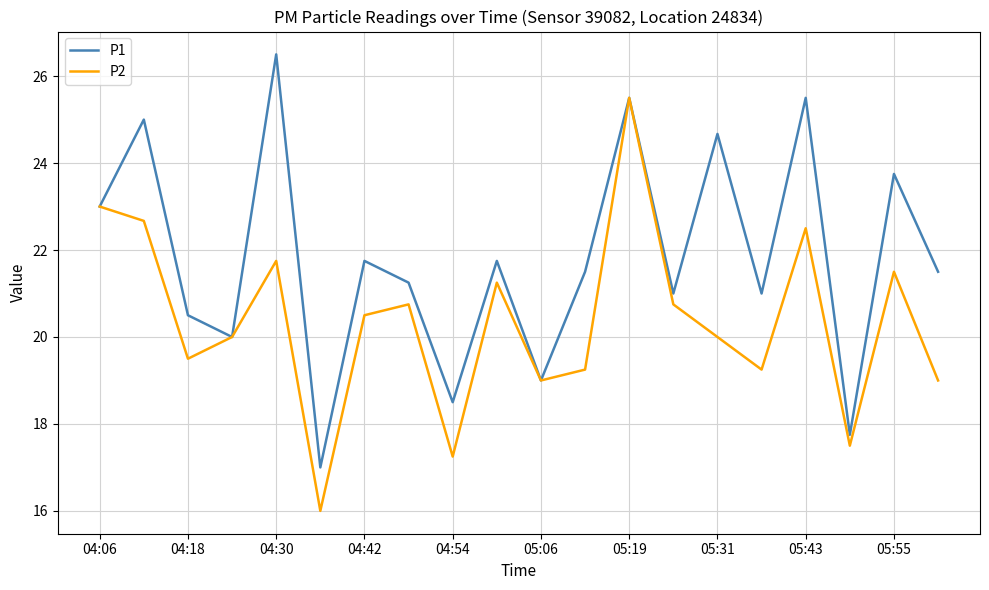

What is the greatest value displayed?

26.5